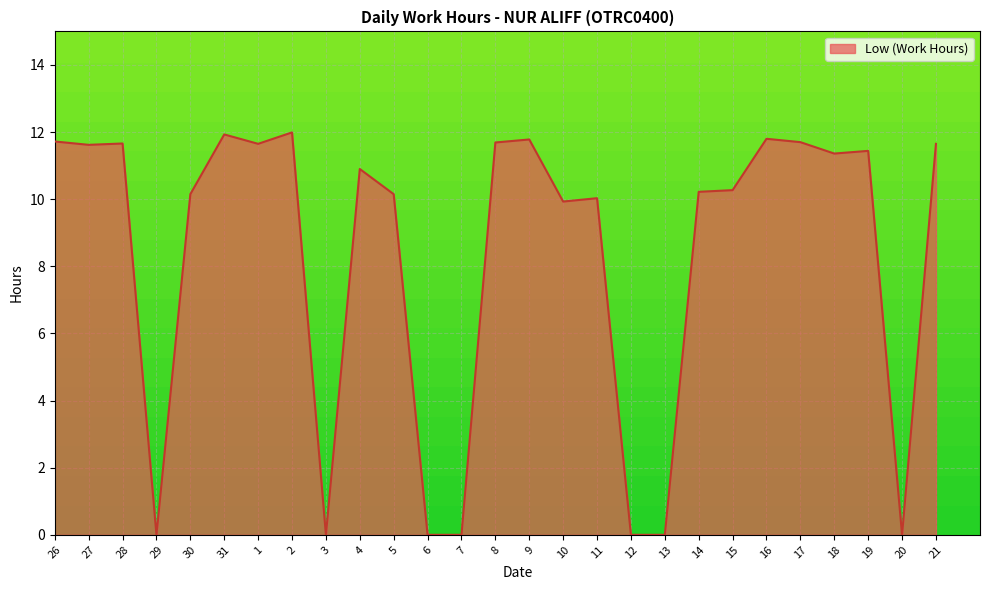

True or false: the data shows 10.2 at 30.

True